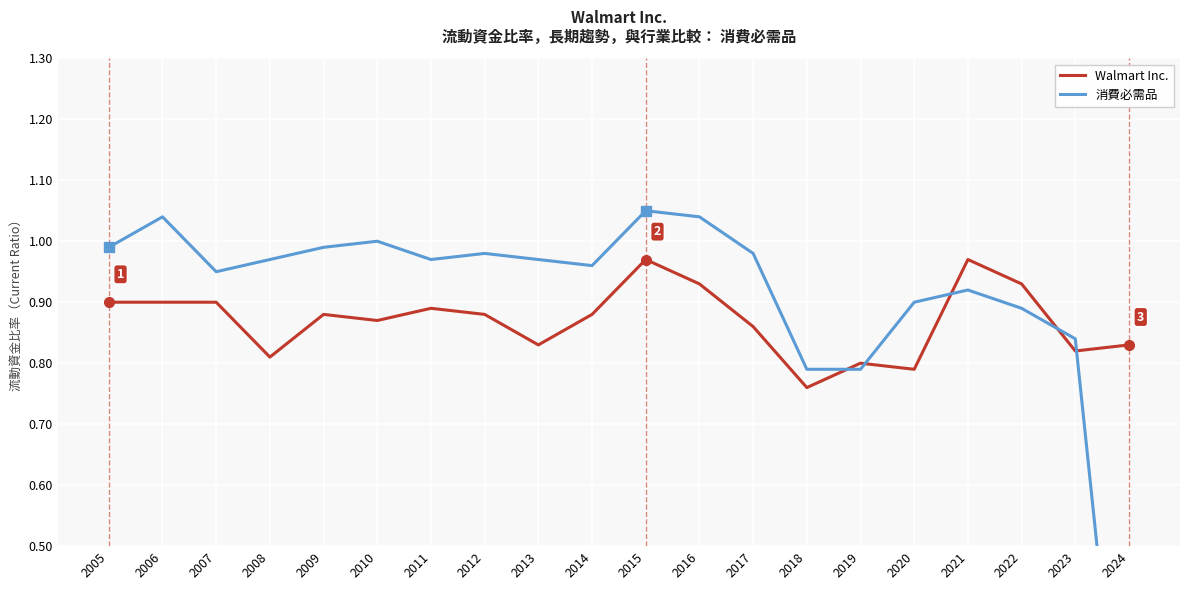

How many times do 消費必需品 and Walmart Inc. cross each other?

5